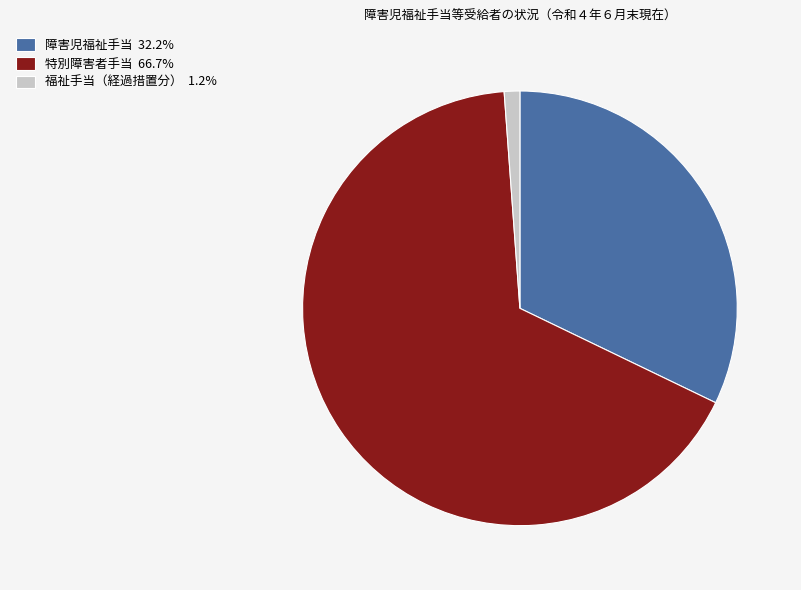

Do 障害児福祉手当 32.2% and 福祉手当（経過措置分） 1.2% together represent more than half of the pie?

No